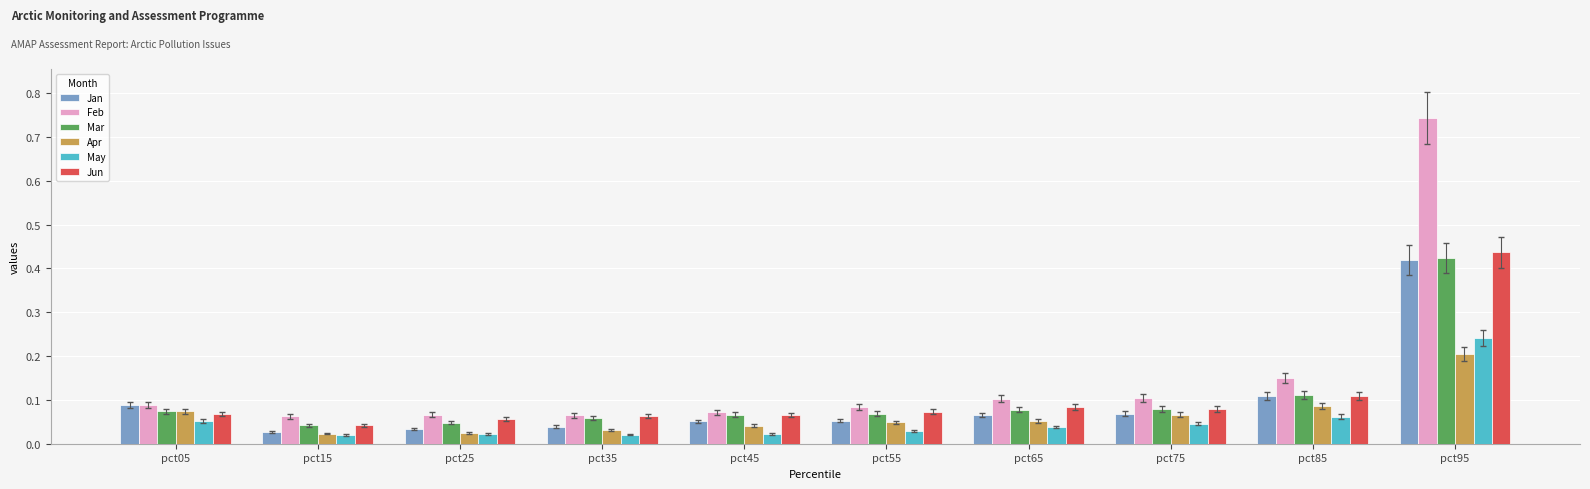

Are the bars horizontal?

No